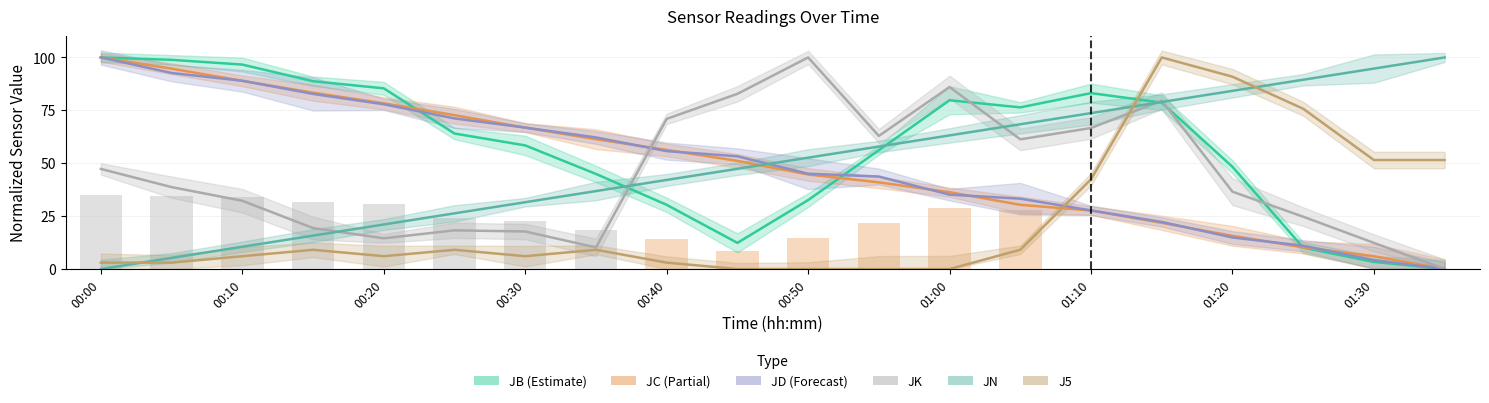

Which series has the largest range (max minus min)?

JB